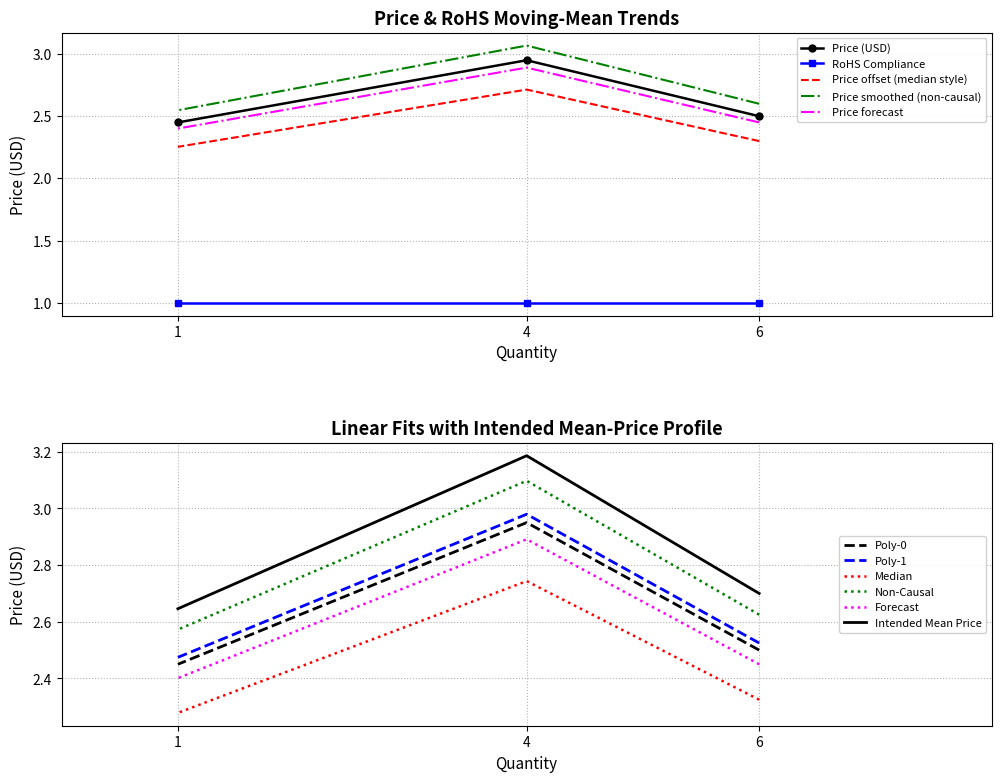

The chart shows a value of 4.0 at 6. True or false?

False